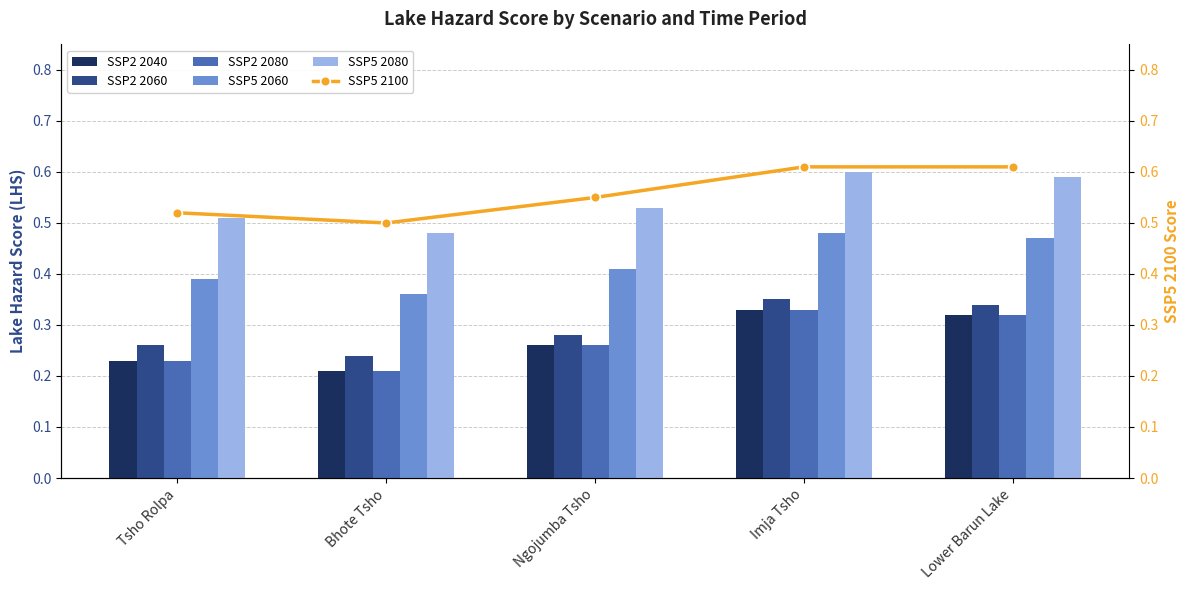

At which label is SSP5 2100 closest to 0?

Bhote Tsho